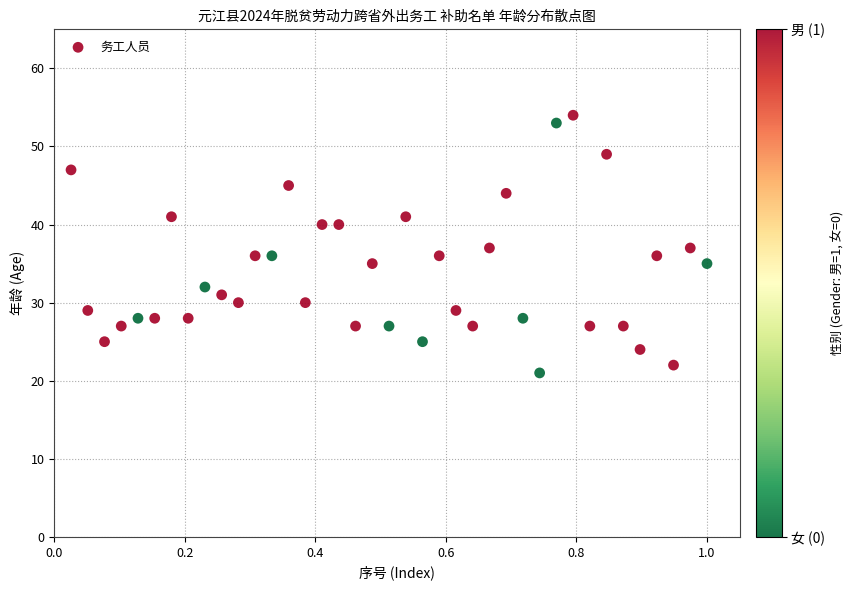

What is the range of Y values (max minus min)?

33